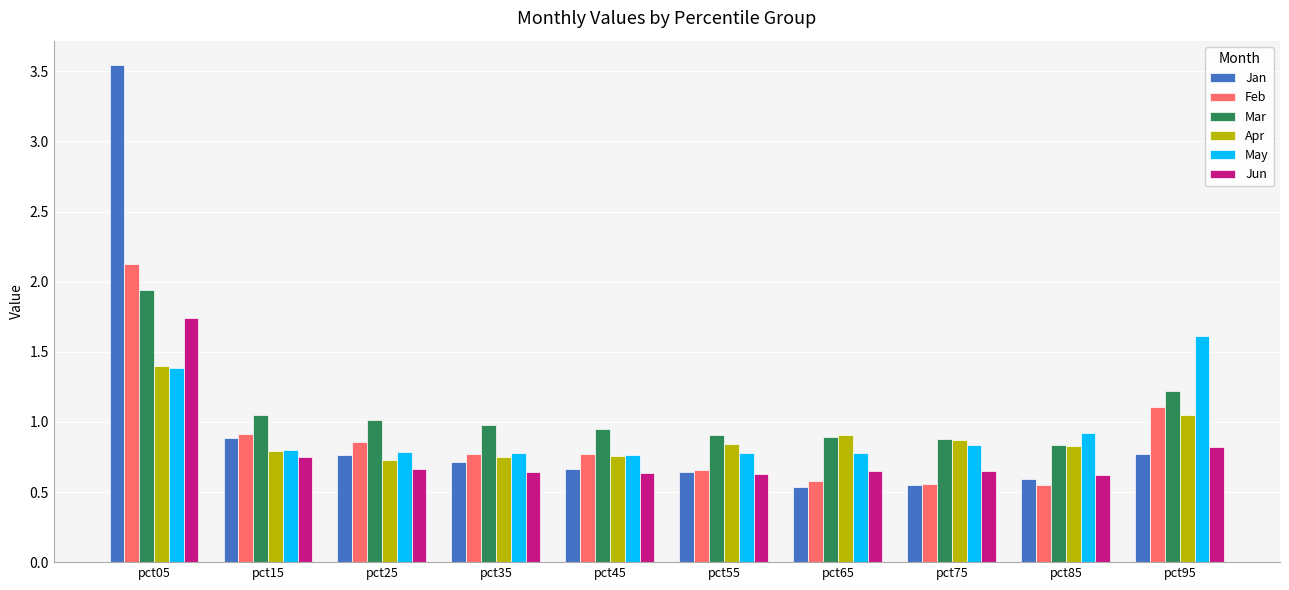

What is the sum of the Feb values at pct05 and pct45?

2.9